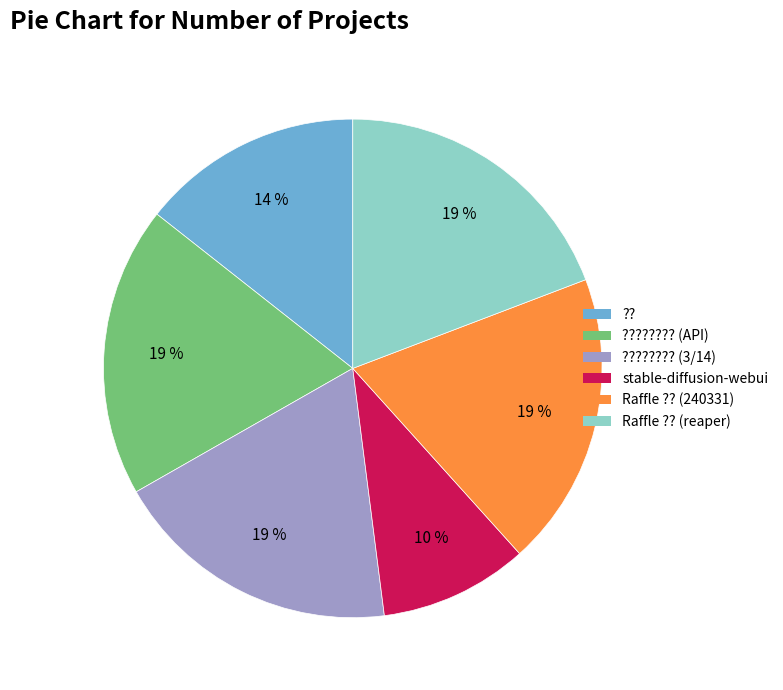

Is there a majority slice in this chart?

No